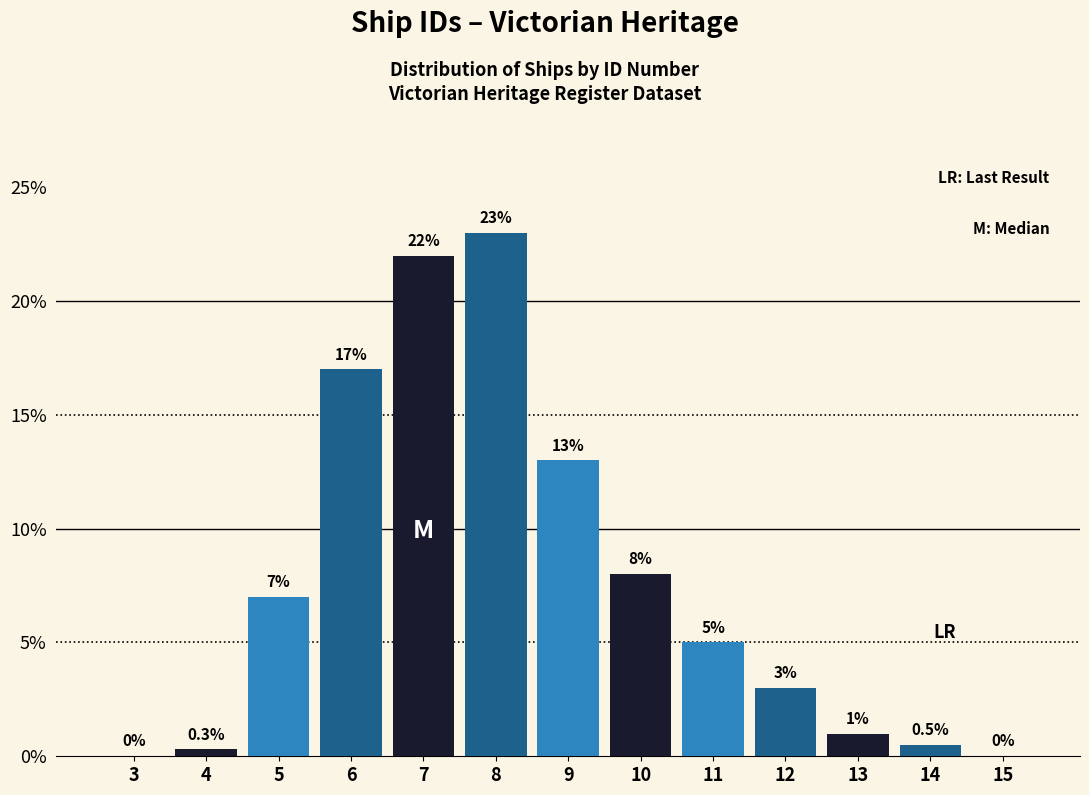

Reading left to right, list all the values displayed in this chart.

3=0.0	4=0.3	5=7.0	6=17.0	7=22.0	8=23.0	9=13.0	10=8.0	11=5.0	12=3.0	13=1.0	14=0.5	15=0.0